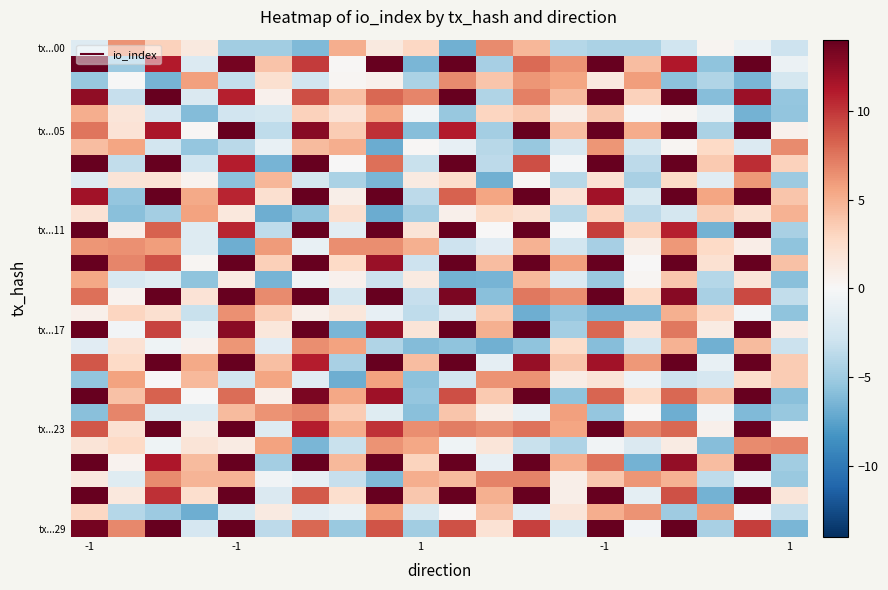

What is the maximum value shown in the chart?

14.0